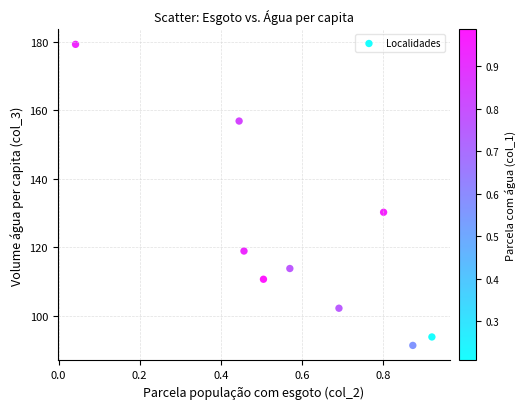

What Y value in the scatter plot is closest to 135?

130.2